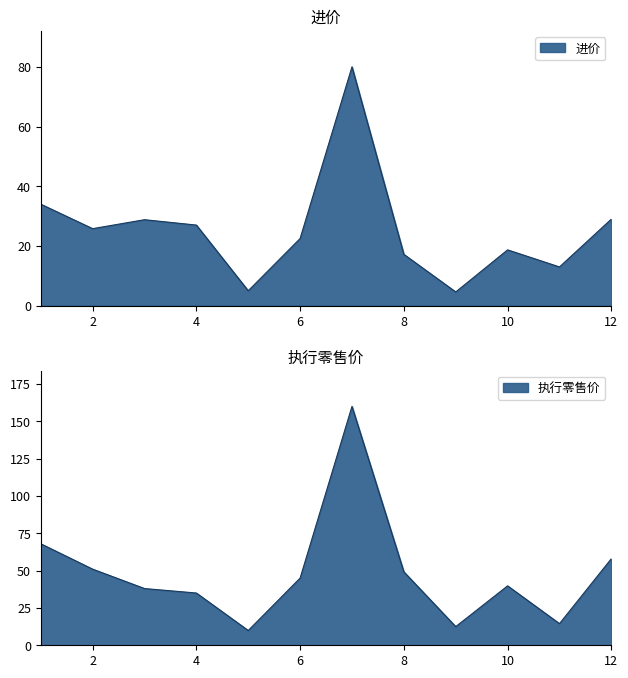

The 执行零售价 series shows 49.2 at 8. True or false?

True